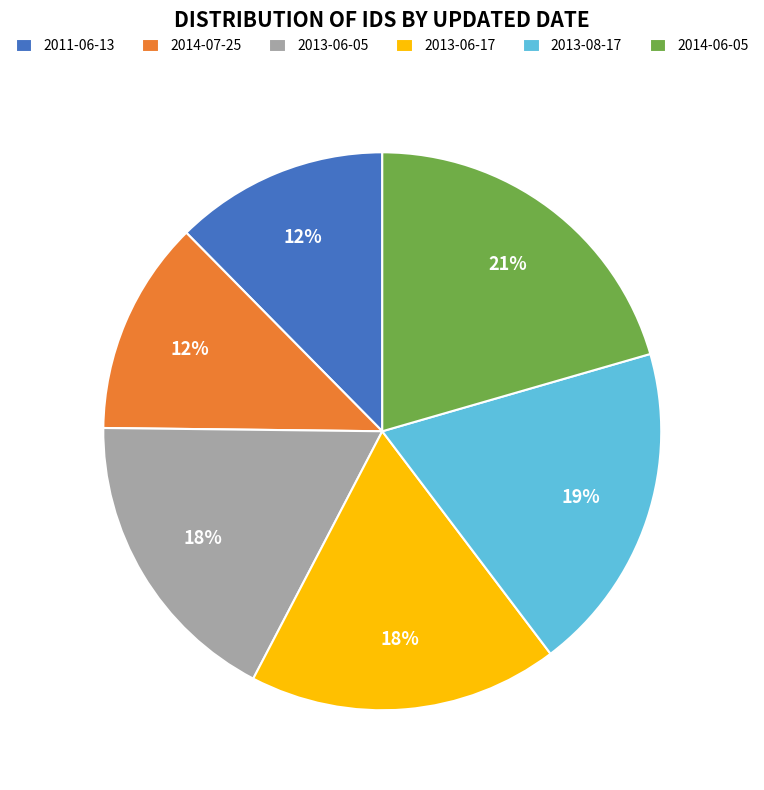

To the nearest percent, what is the combined percentage of 2013-06-05 and 2014-07-25?

30%